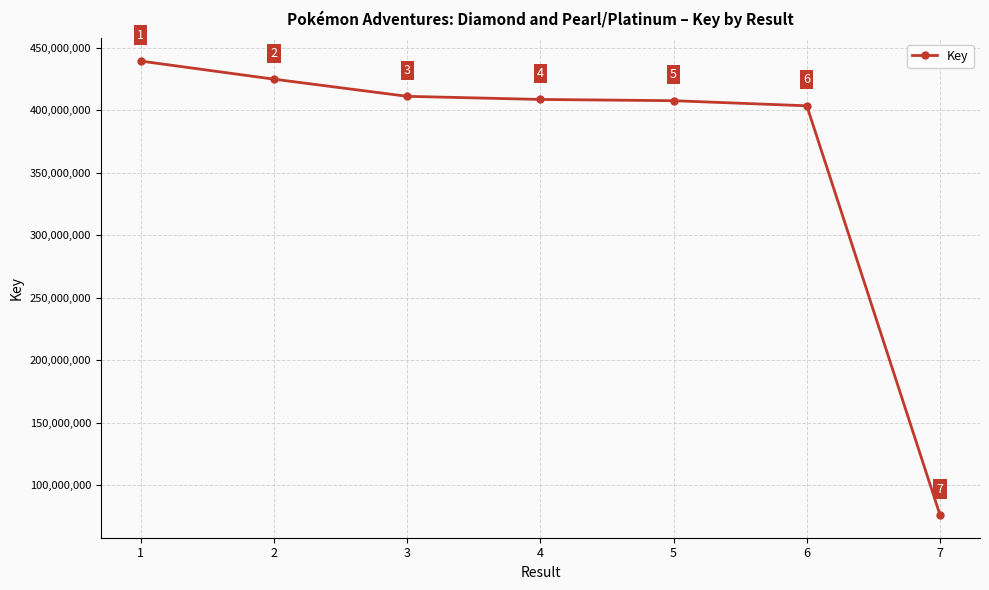

What is the change in value from 5 to 7?

-331714059